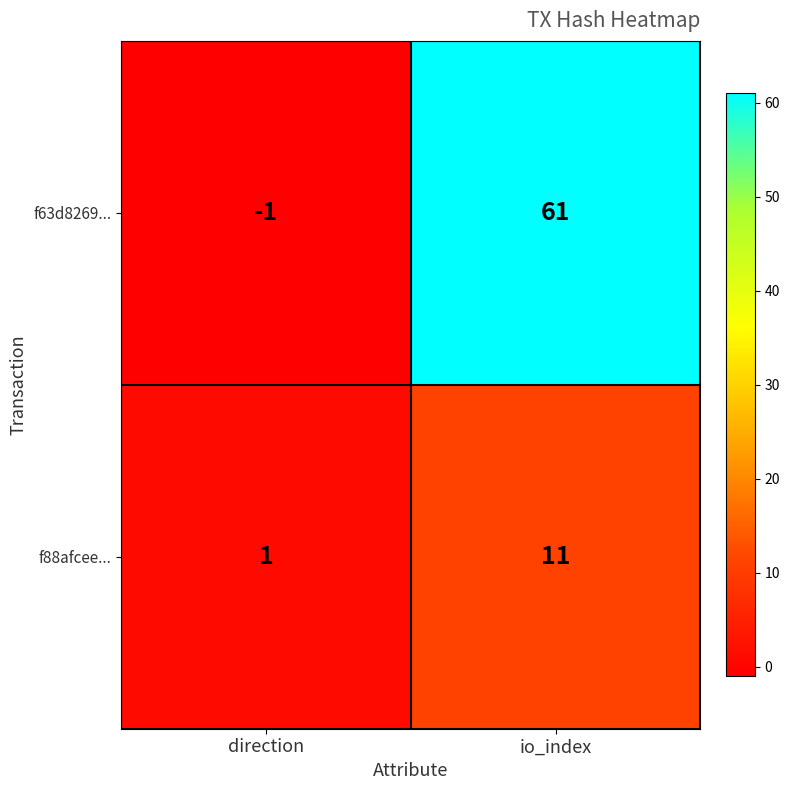

List the labels in order of f63d8269... value, largest first.

io_index, direction